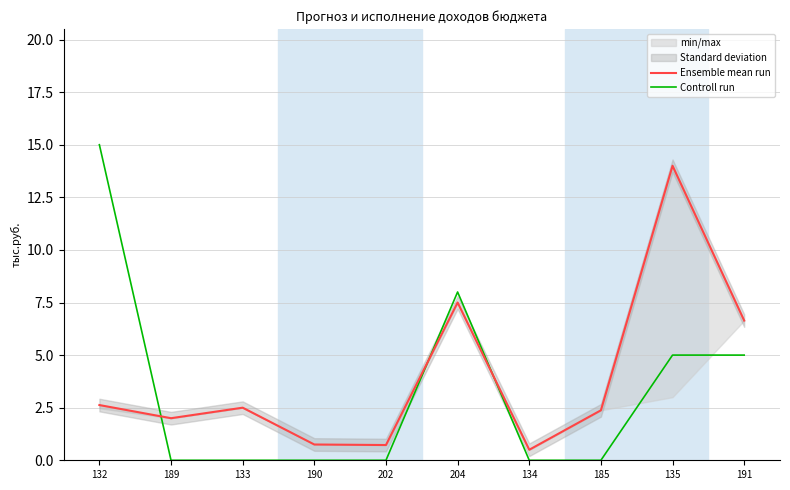

After their last crossing, which series has the higher values: Controll run or Ensemble mean run?

Ensemble mean run